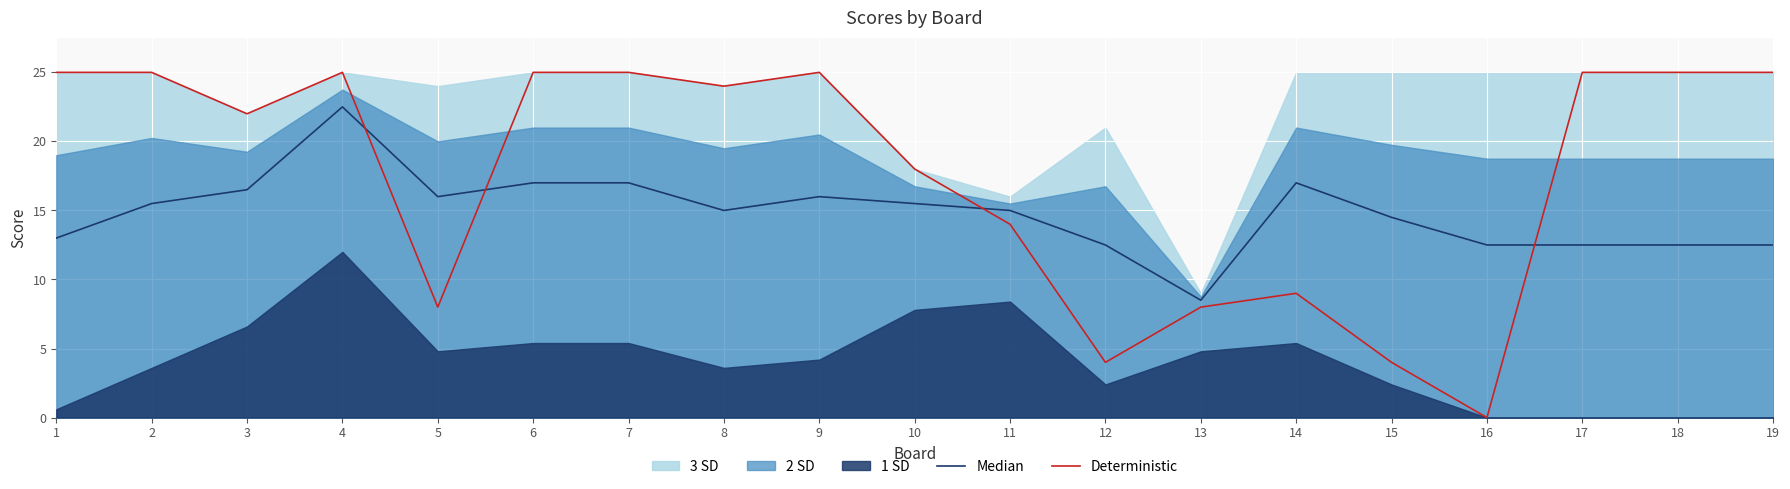

What is the difference between the maximum and minimum values in the Median series?

14.0